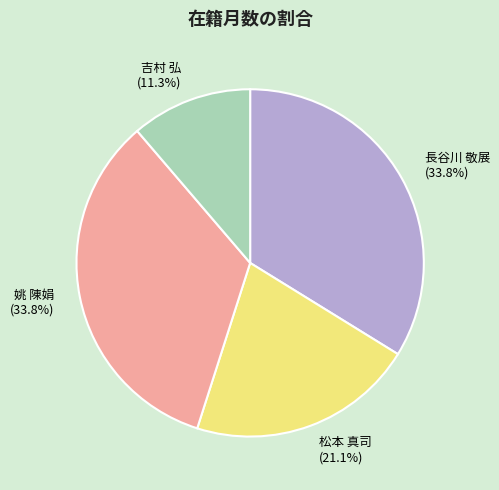

To the nearest percent, what is the average slice percentage?

25%